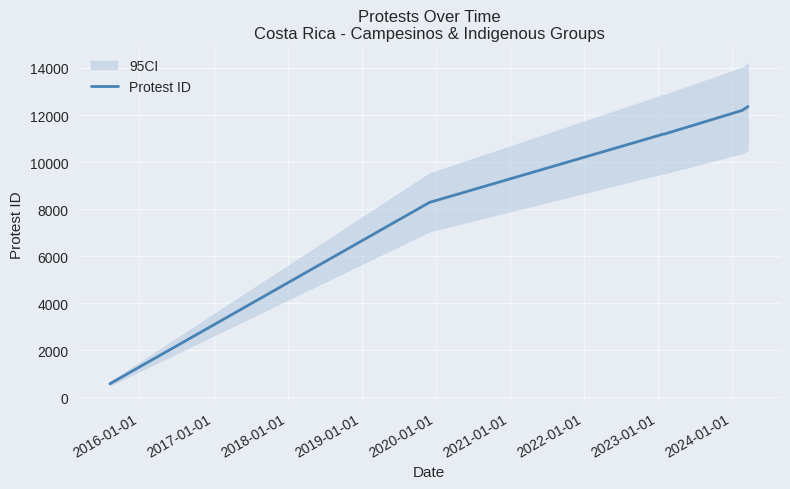

What is the difference between the maximum and minimum values?

11788